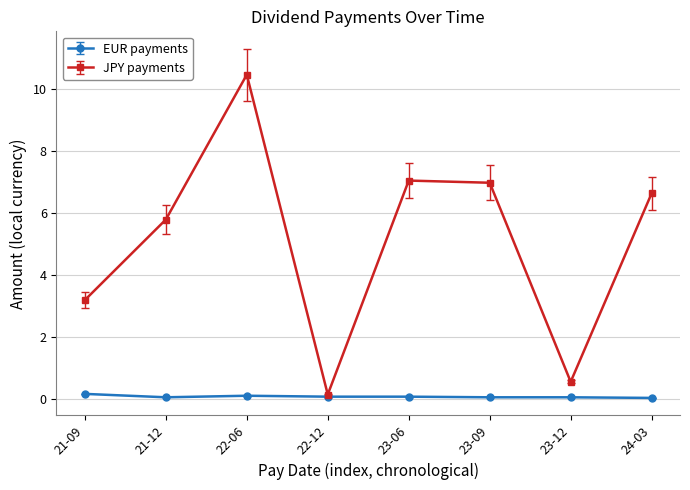

What is the maximum value for JPY payments?

10.5